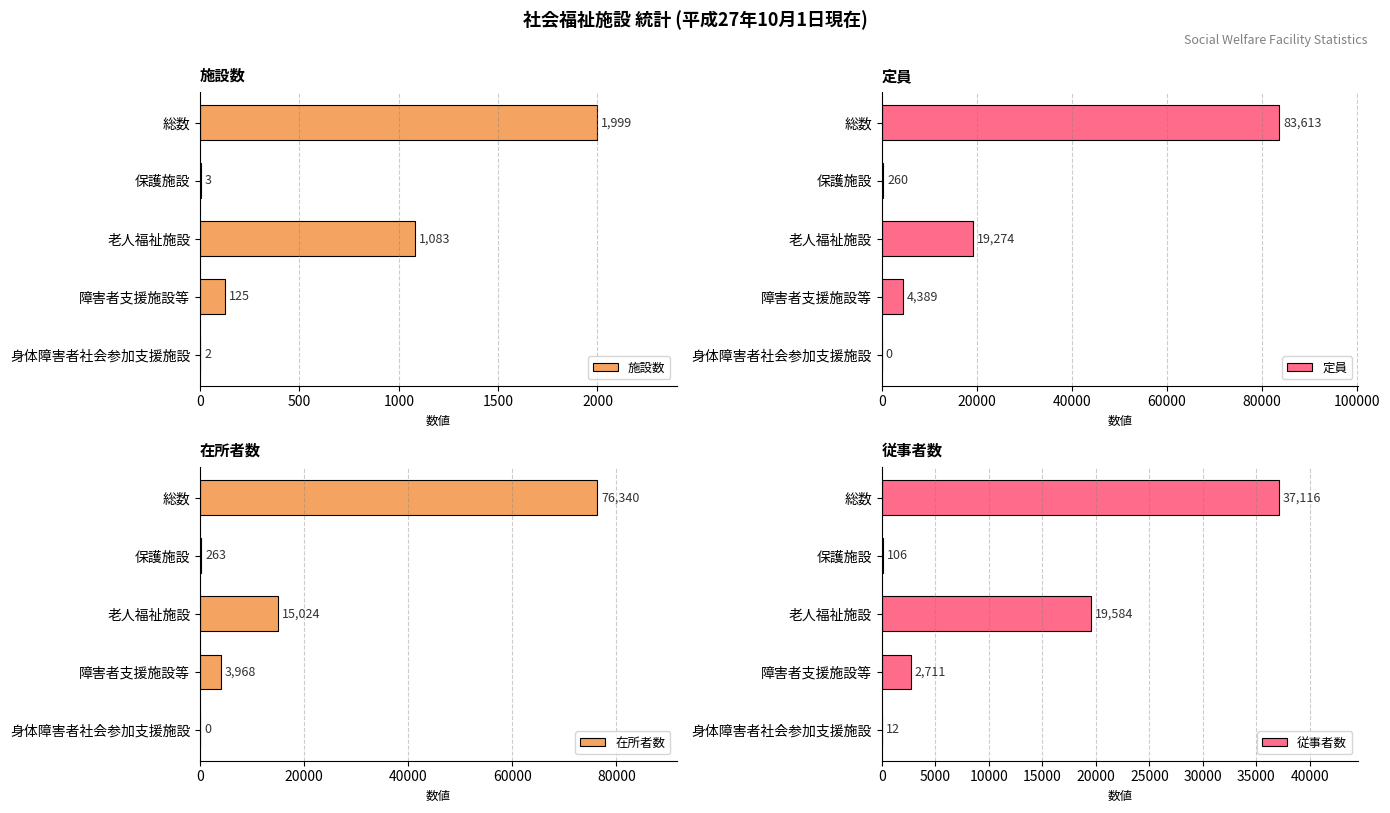

Reading left to right, transcribe all the data shown in this chart.

施設数: 1999	3	1083	125	2
定員: 83613	260	19274	4389	0
在所者数: 76340	263	15024	3968	0
従事者数: 37116	106	19584	2711	12